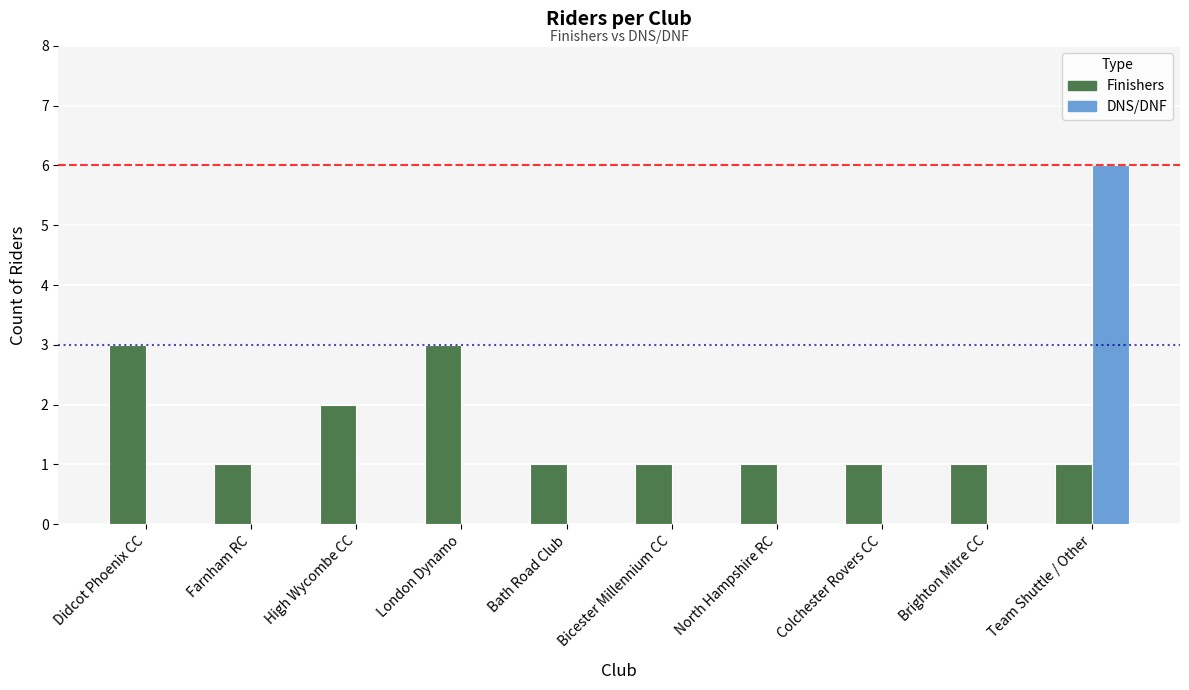

Is it true that DNS/DNF equals 0 at Farnham RC?

True